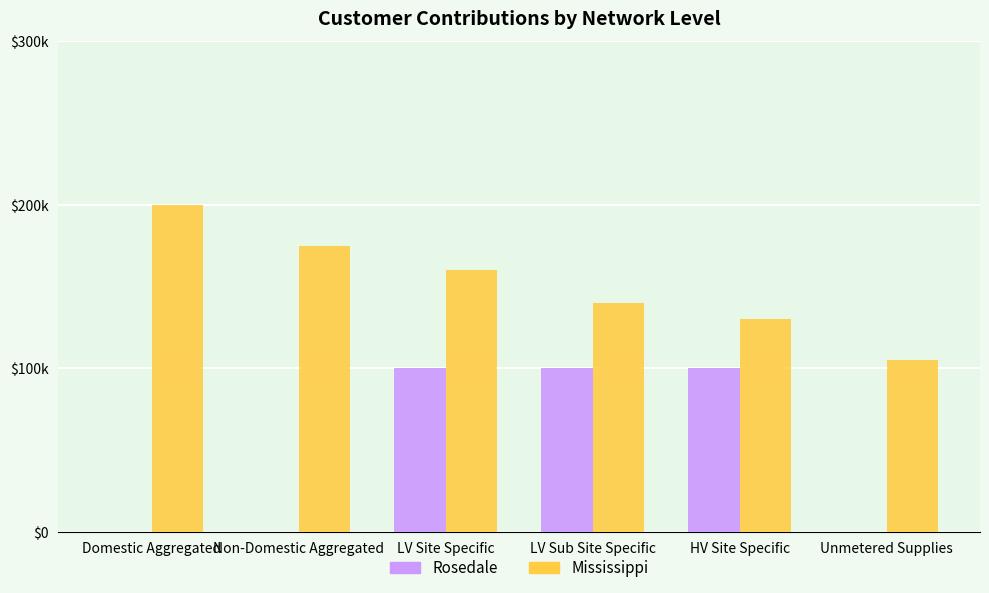

What are all the series names shown in the legend?

Rosedale, Mississippi